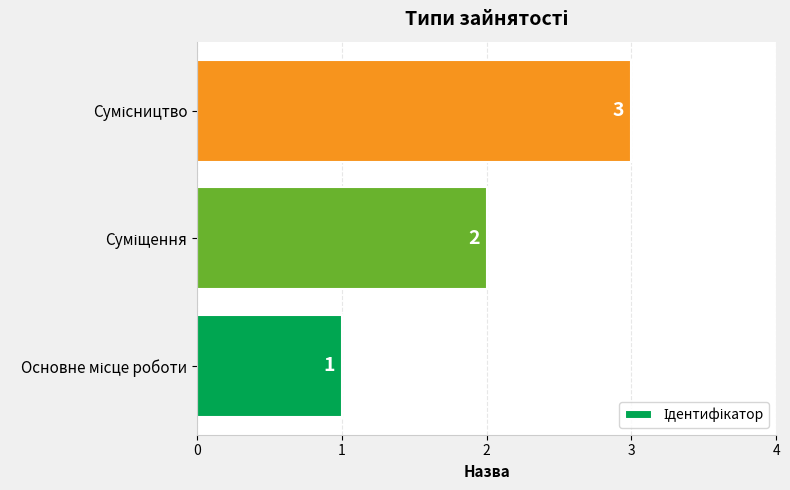

What is the maximum value shown in the chart?

3